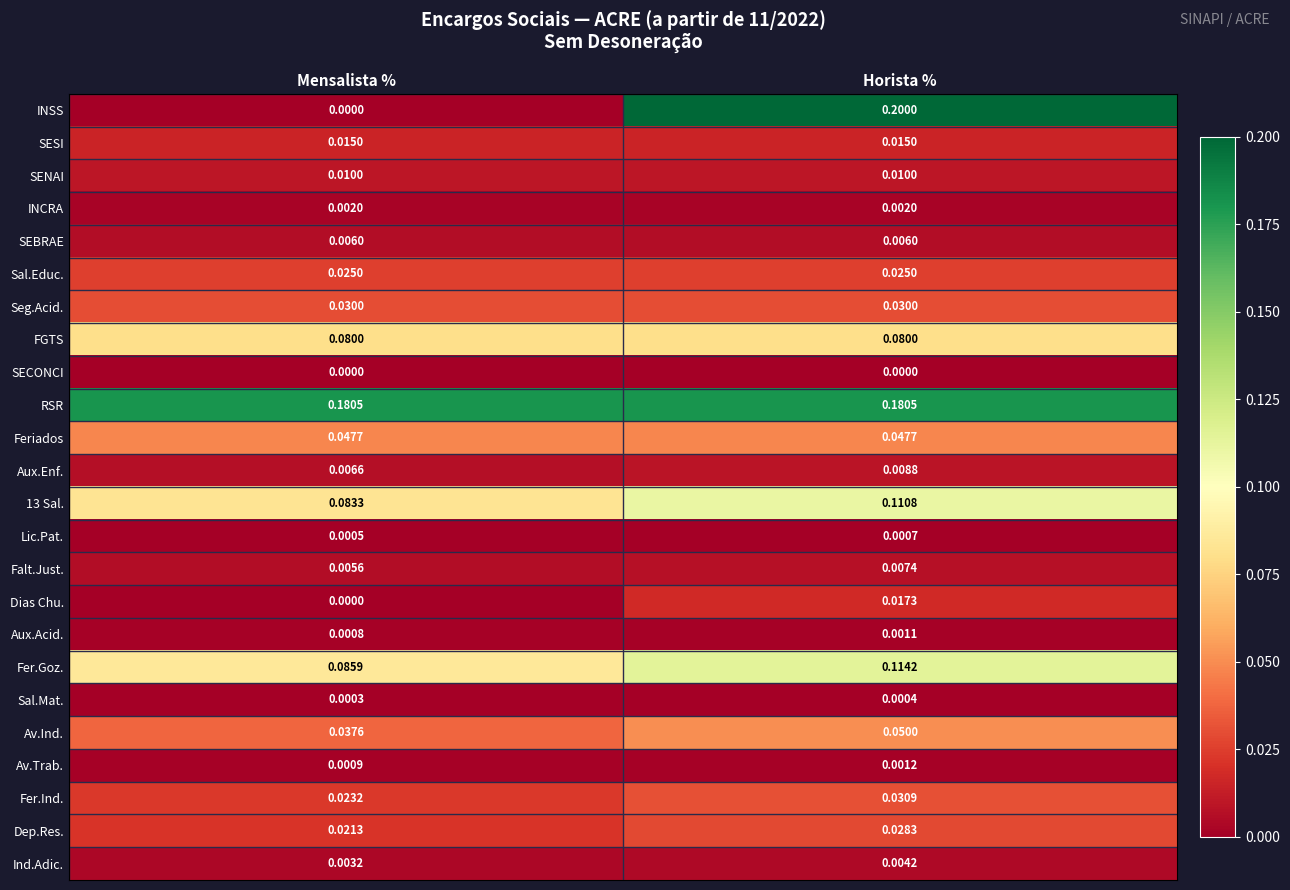

At which label is Lic.Pat. closest to 0?

Mensalista %